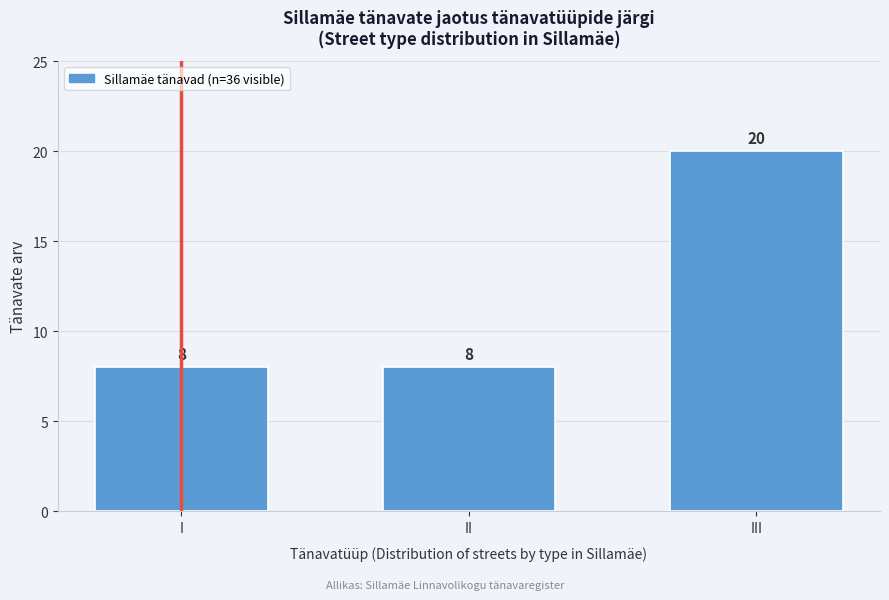

Reading left to right, what are all the values shown in this chart?

I=8	II=8	III=20